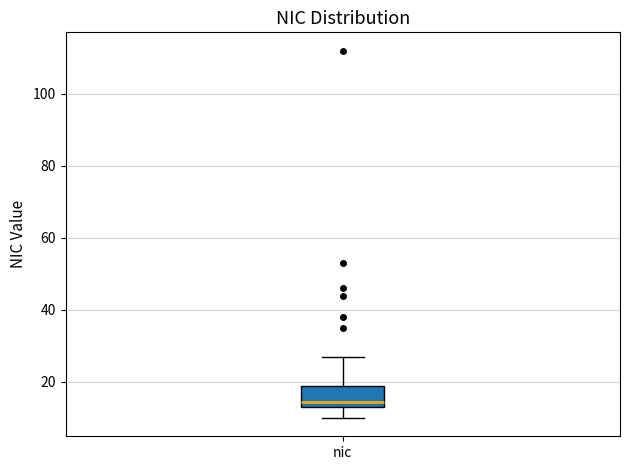

Read this box plot against the y-axis: the position of the median line, the range covered by the box, and the ends of both whiskers. The values are not printed on the chart, so give them approximately, as read against the axis.

median 14 (just above the box's lower edge), box 14 to 20, whiskers 10 to 28